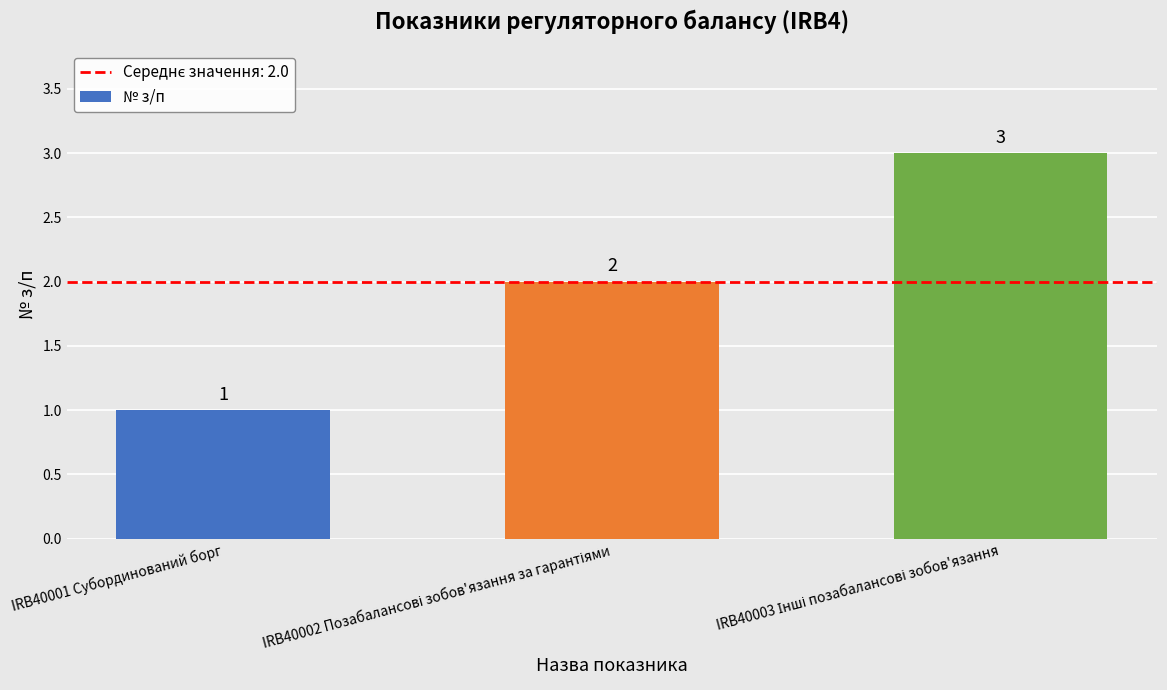

What is the maximum value shown in the chart?

3